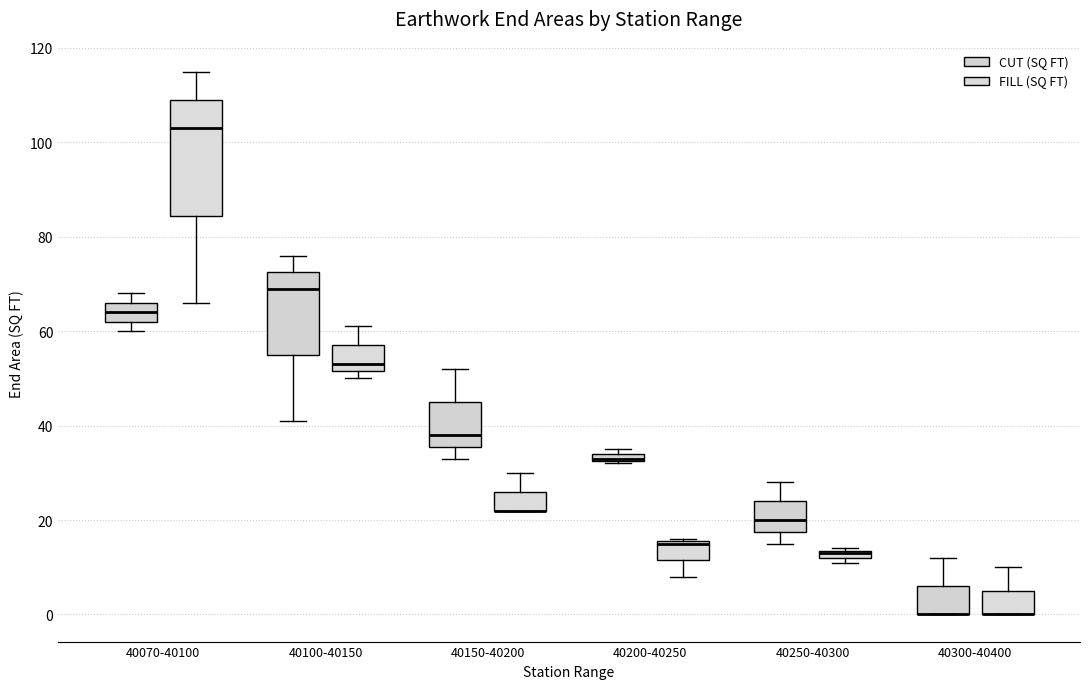

Comparing the boxes themselves (not the whiskers), which one is the tallest?

40070-40100 (FILL (SQ FT))